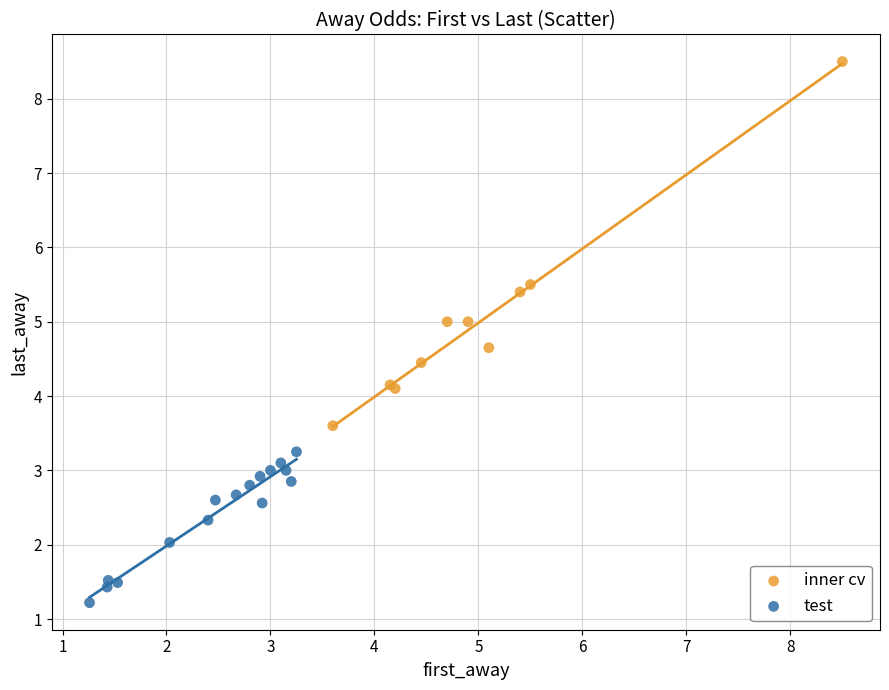

What are all the series names shown in the legend?

inner cv, test